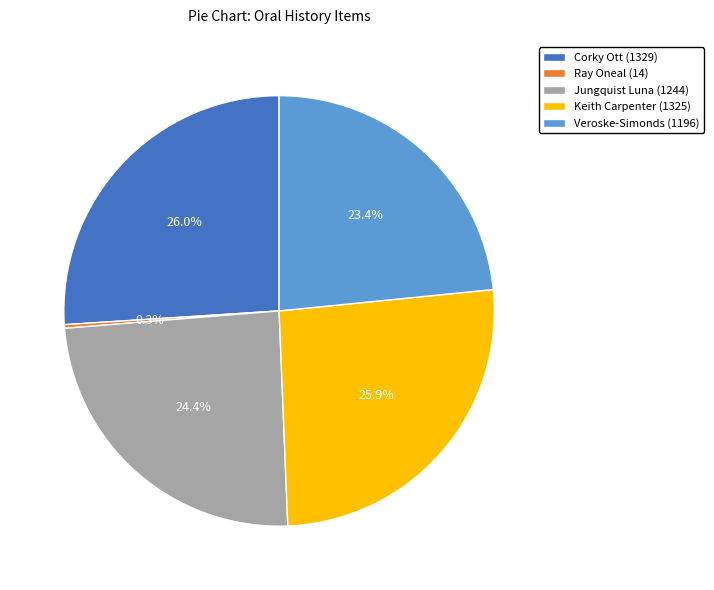

What percentage is NOT represented by Veroske-Simonds (1196)?

76.6%